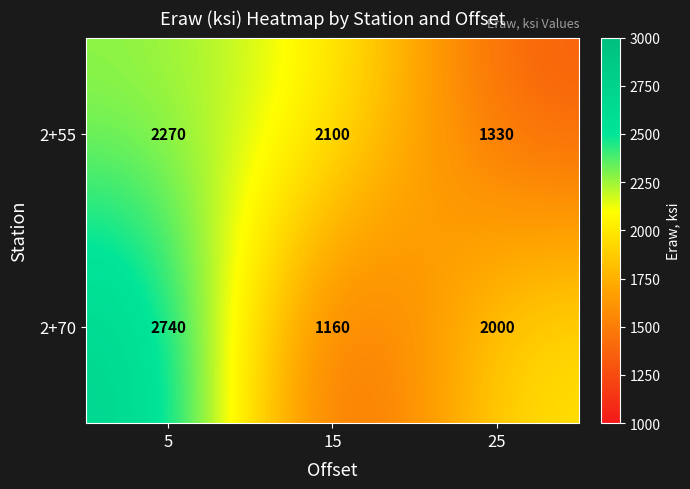

Reading right to left, transcribe all the data shown in this chart.

2+55: 25=1330	15=2100	5=2270
2+70: 25=2000	15=1160	5=2740